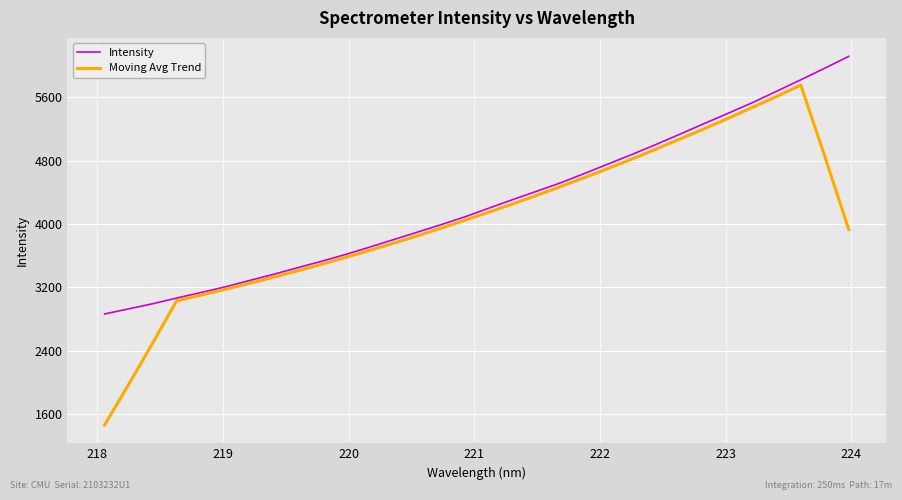

What are all the series names shown in the legend?

Intensity, Moving Avg Trend